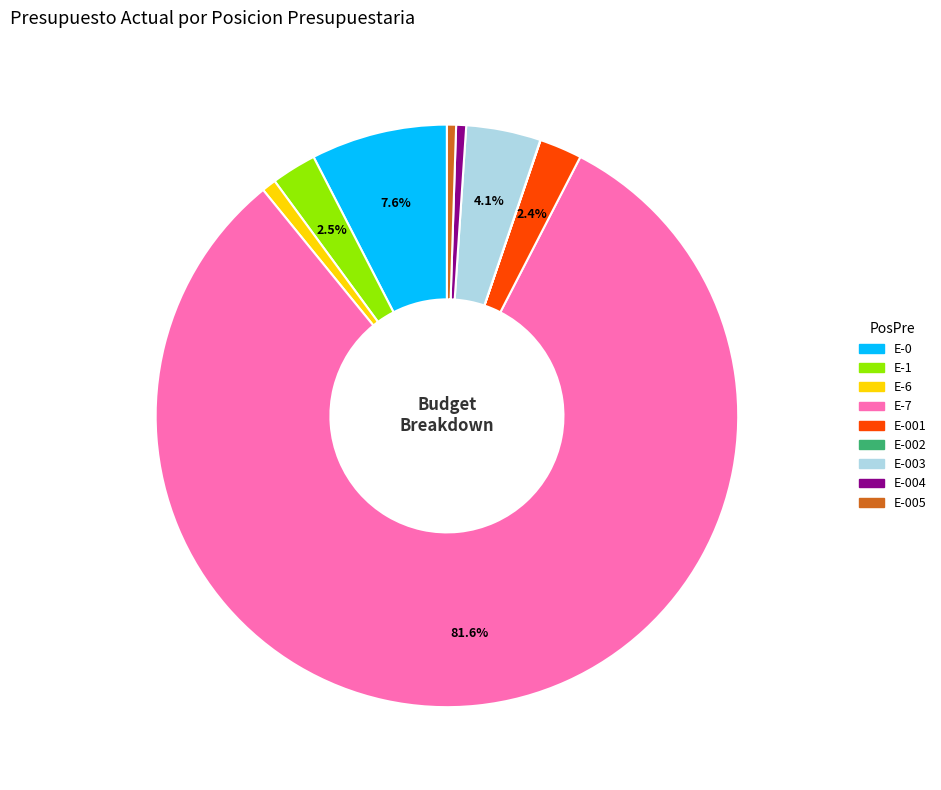

Is there a majority slice in this chart?

Yes